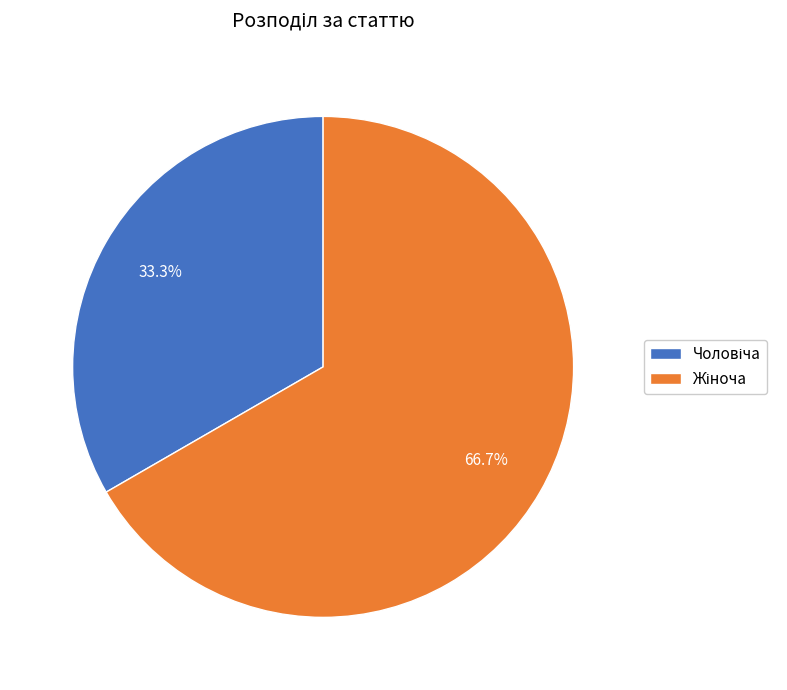

Does any single category account for the majority?

Yes